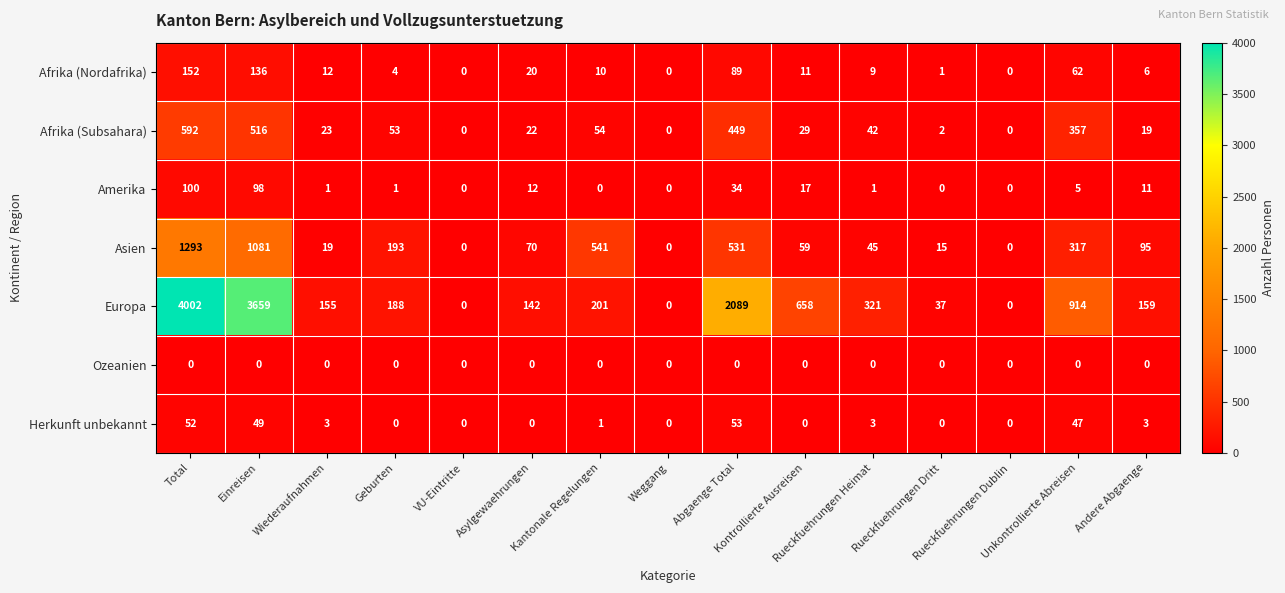

Which series has the largest range (max minus min)?

Europa